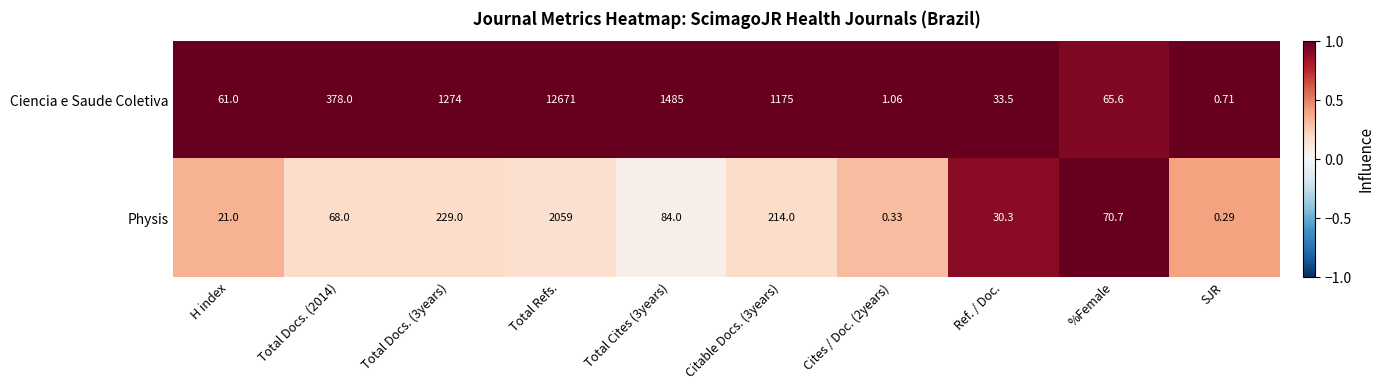

Which series has the largest range (max minus min)?

Ciencia e Saude Coletiva